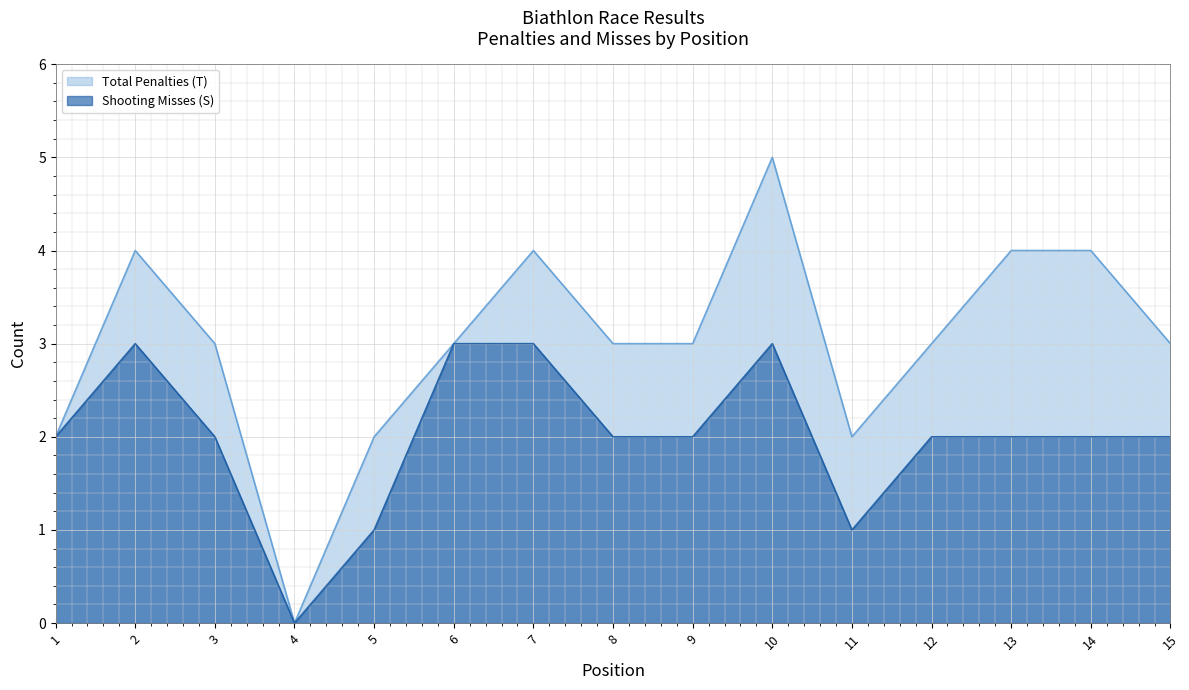

Which series changed the most between 11 and 13?

Total Penalties (T)